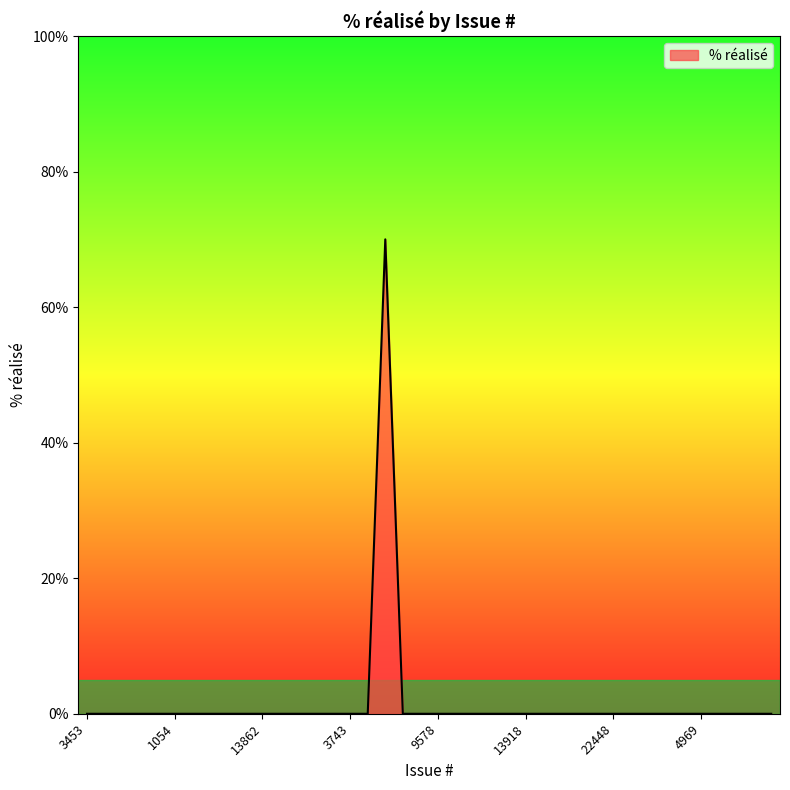

What is the difference between the maximum and minimum values?

70